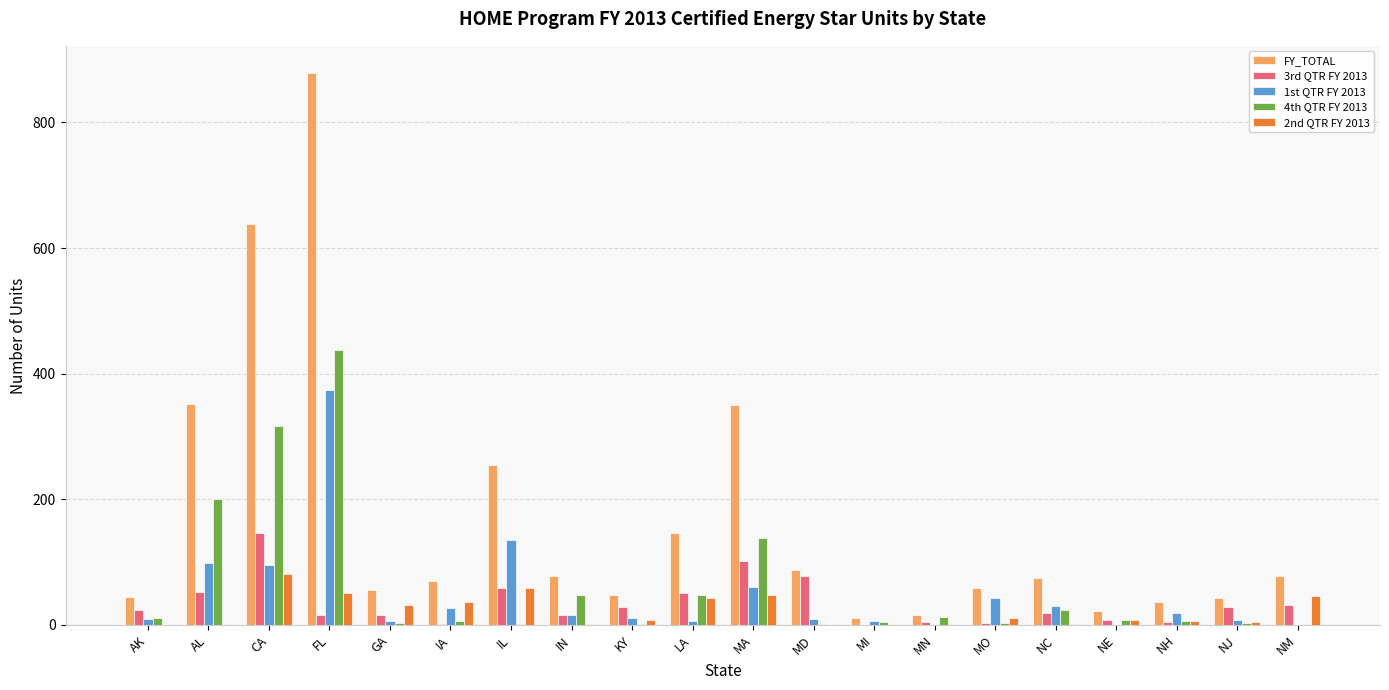

At which label does FY_TOTAL first exceed 74?

AL